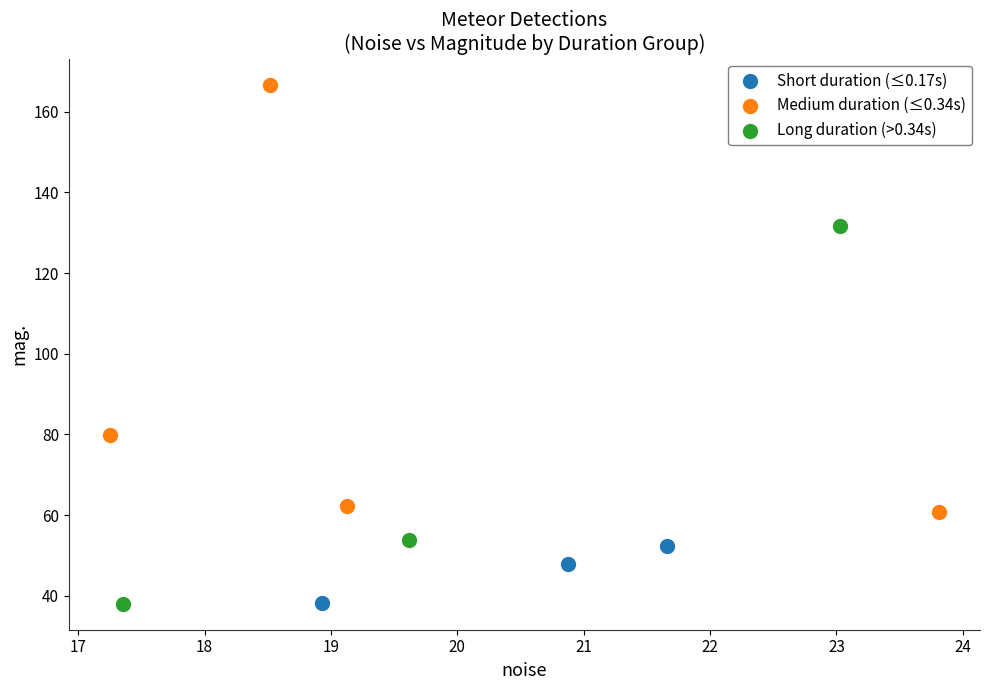

Which series has the widest spread of Y values?

Medium duration (≤0.34s)